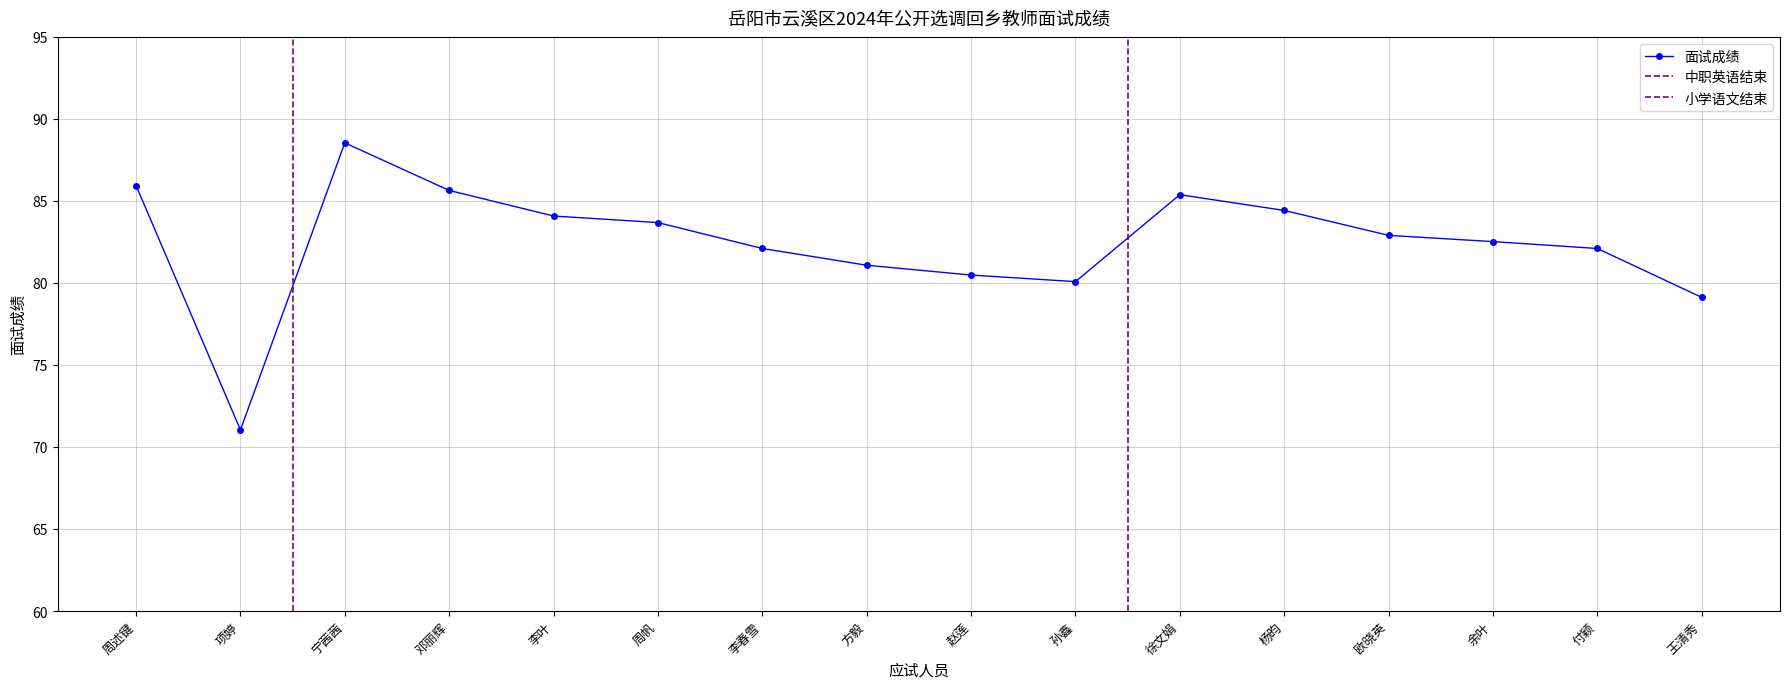

Approximately how many times larger is the value at 孙鑫 compared to 项婷?

1.1